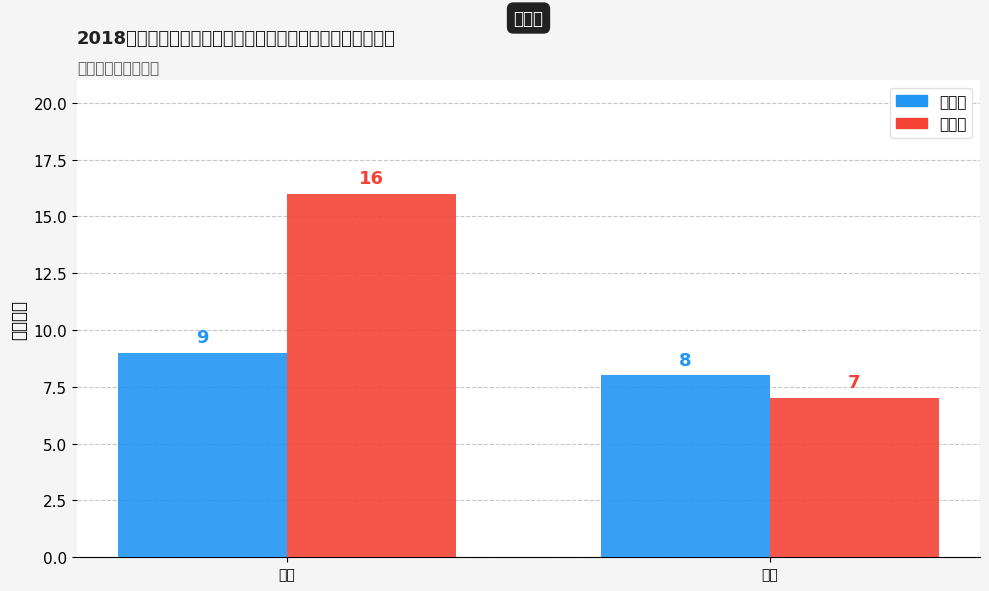

What position from the right is 美术?

1